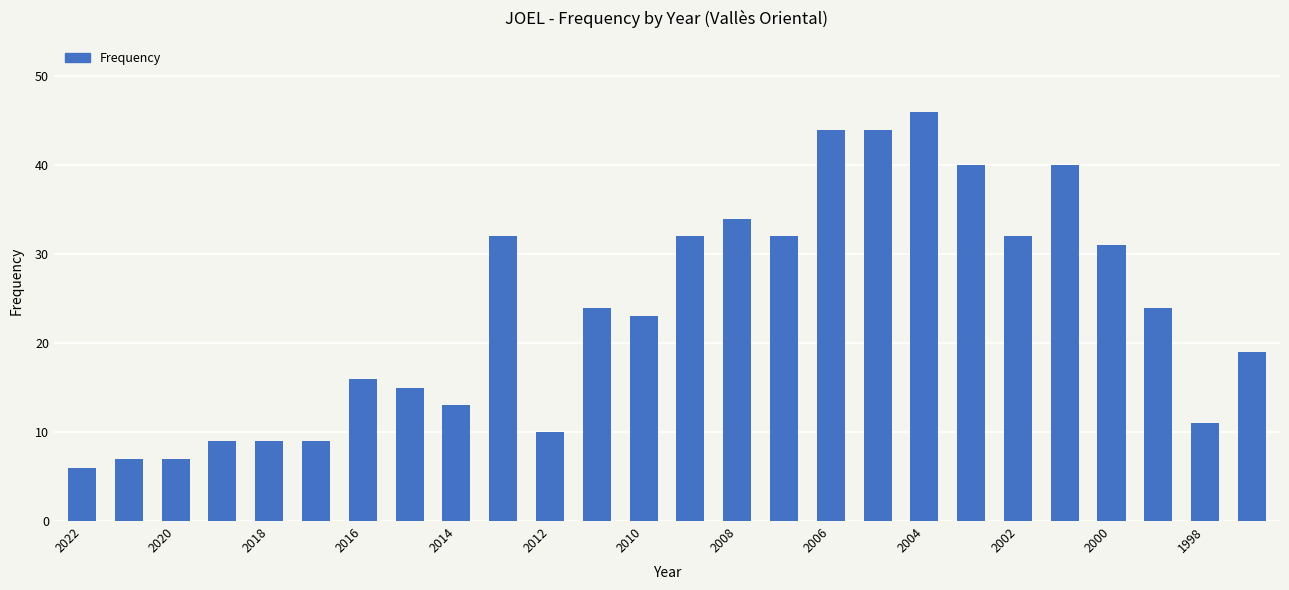

What is the value of the 22nd bar from the left?

40